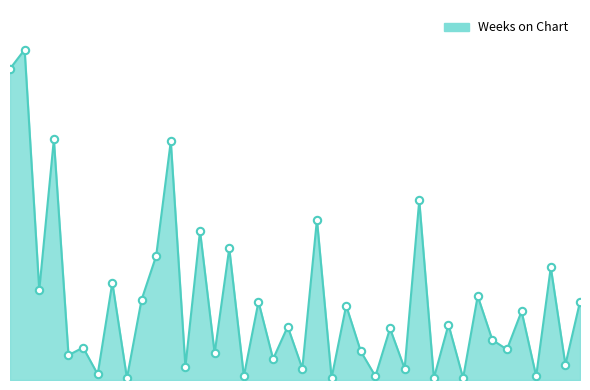

Is this an area chart (filled region under the line)?

Yes